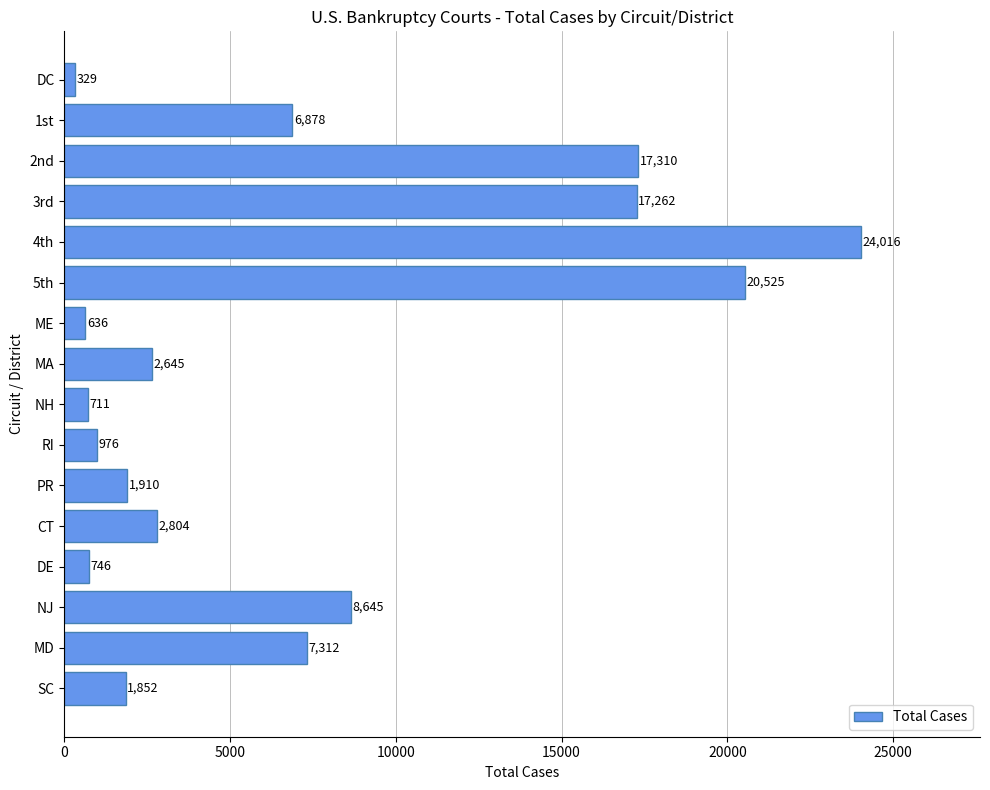

Is it true that the value at 4th is 24016?

True